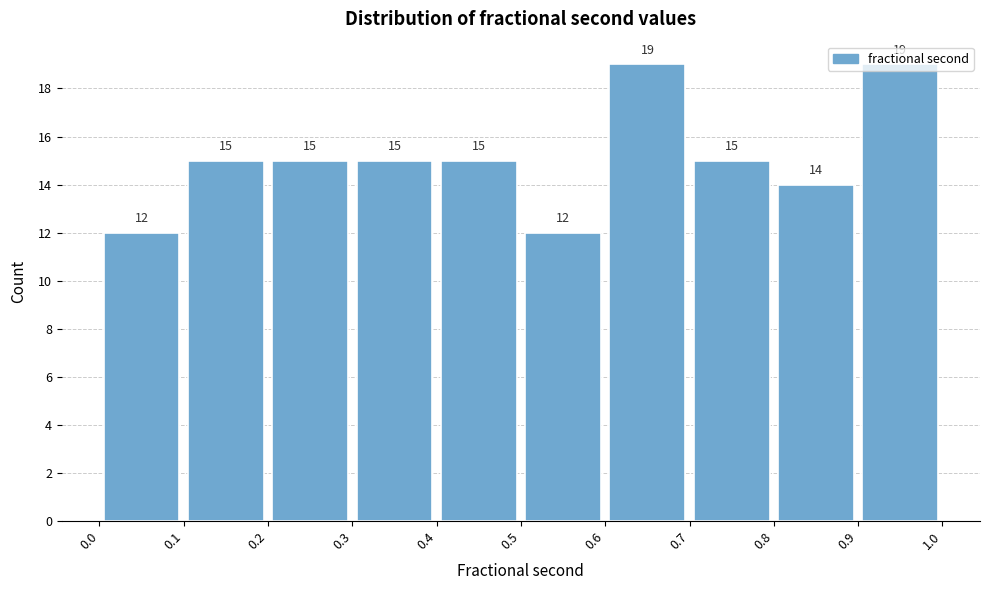

How tall is the bar that spans 0.6 to 0.7 on the x-axis?

19